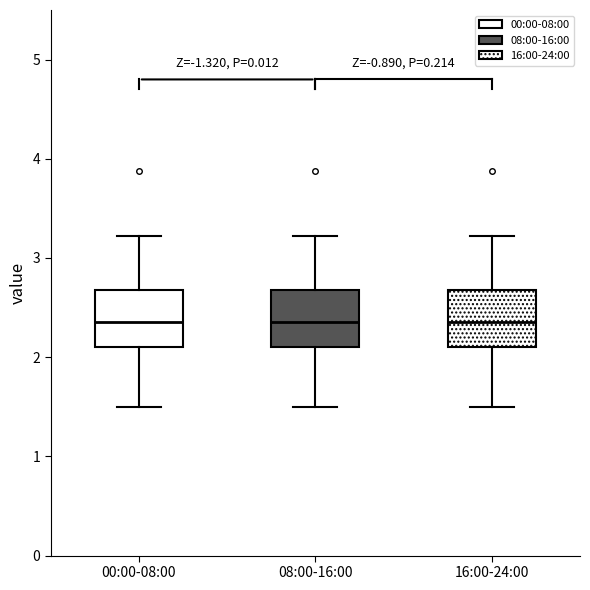

Reading left to right, transcribe this box plot: for each box, give where its median line is, the range the box spans, and where its two whiskers end, as read against the y-axis. The values are not printed on the chart, so give them approximately, as read against the axis.

00:00-08:00: median 2.4, box 2.1 to 2.7, whiskers 1.5 to 3.2
08:00-16:00: median 2.4, box 2.1 to 2.7, whiskers 1.5 to 3.2
16:00-24:00: median 2.4, box 2.1 to 2.7, whiskers 1.5 to 3.2